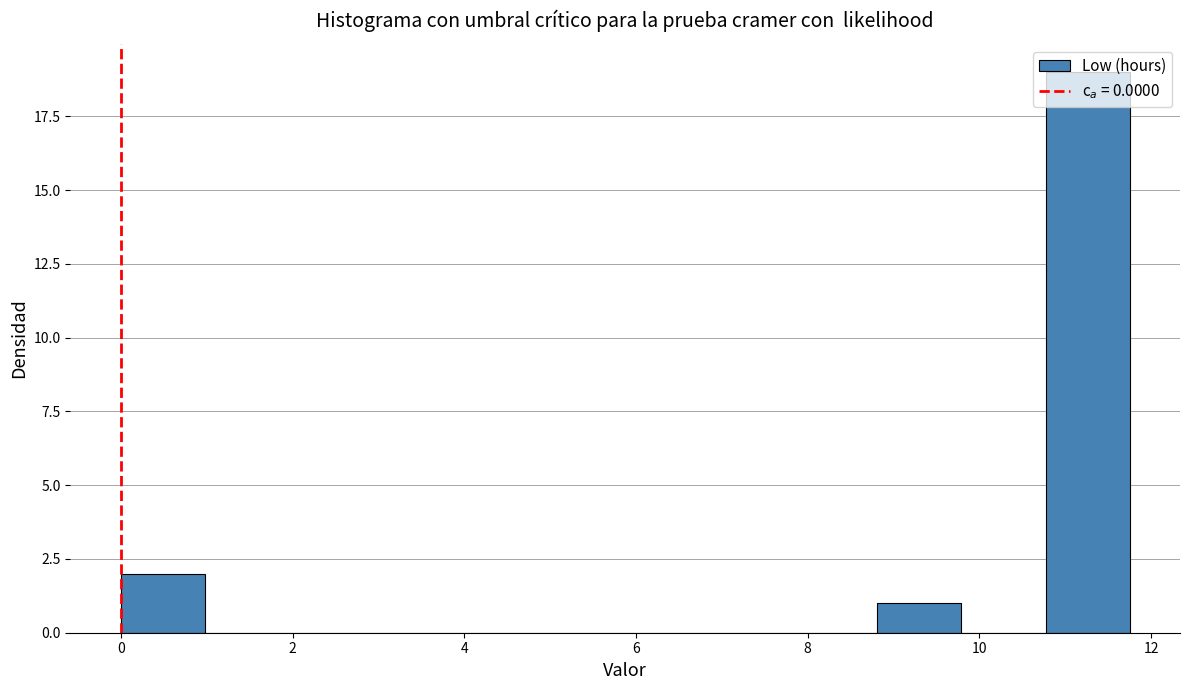

Reading left to right, transcribe this chart: for each bar, give the range it covers on the x-axis and its height. Neither the bar edges nor the heights are printed on the chart, so give them approximately, as read against the axes.

0.0 to 1.0: 2
1.0 to 2.0: 0
2.0 to 3.0: 0
3.0 to 4.0: 0
4.0 to 4.8: 0
4.8 to 5.8: 0
5.8 to 6.8: 0
6.8 to 7.8: 0
7.8 to 8.8: 0
8.8 to 9.8: 1
9.8 to 10.8: 0
10.8 to 11.8: 19